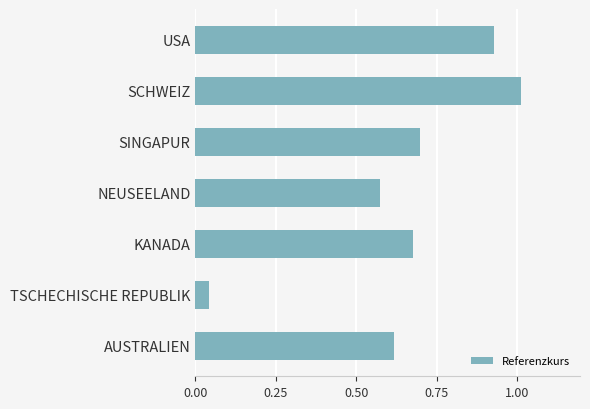

What is the change in value from AUSTRALIEN to USA?

+0.3